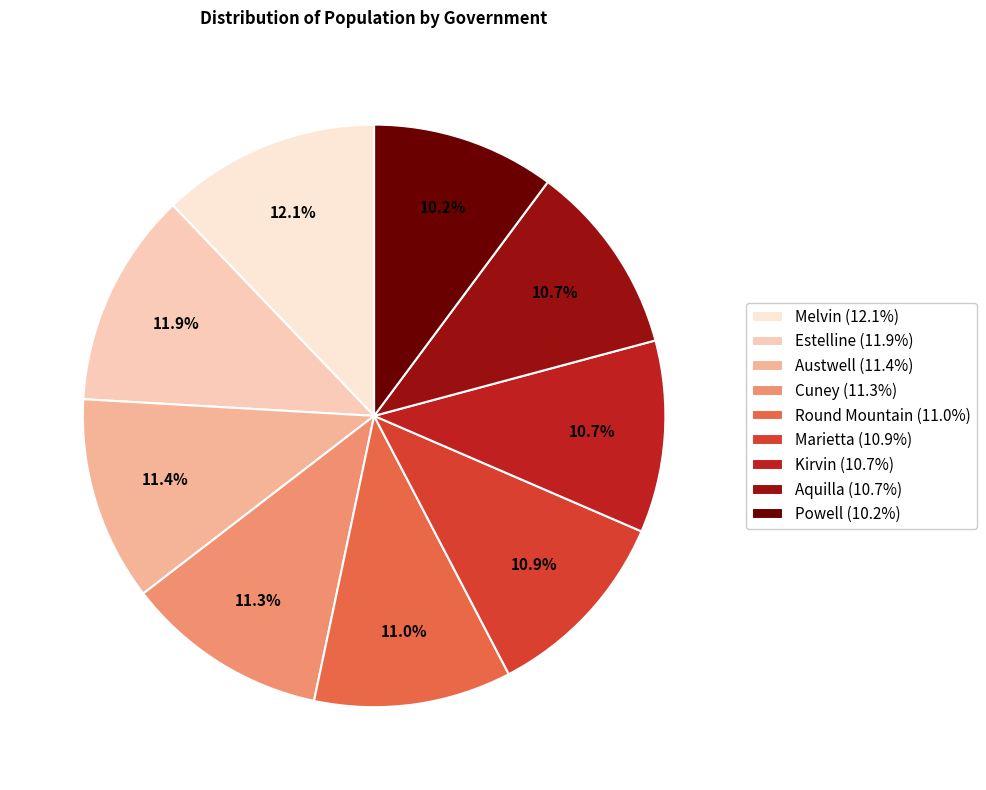

What percentage is the Austwell slice, to the nearest percent?

11%